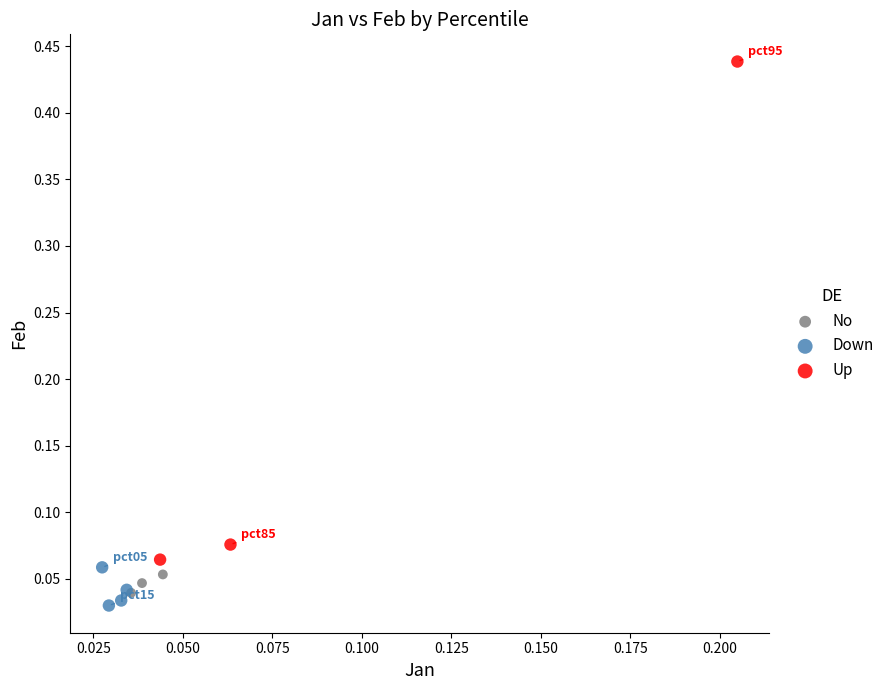

Which series has the widest spread of Y values?

Up